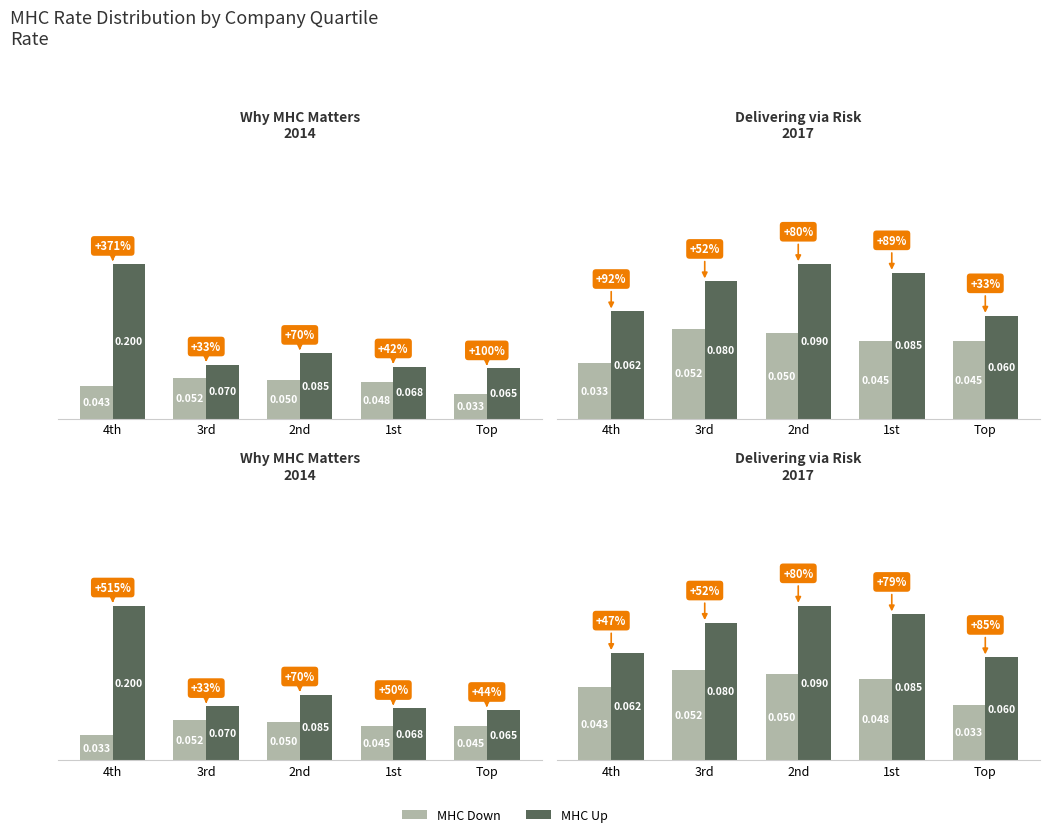

What is the sum of all MHC Up values?

0.4